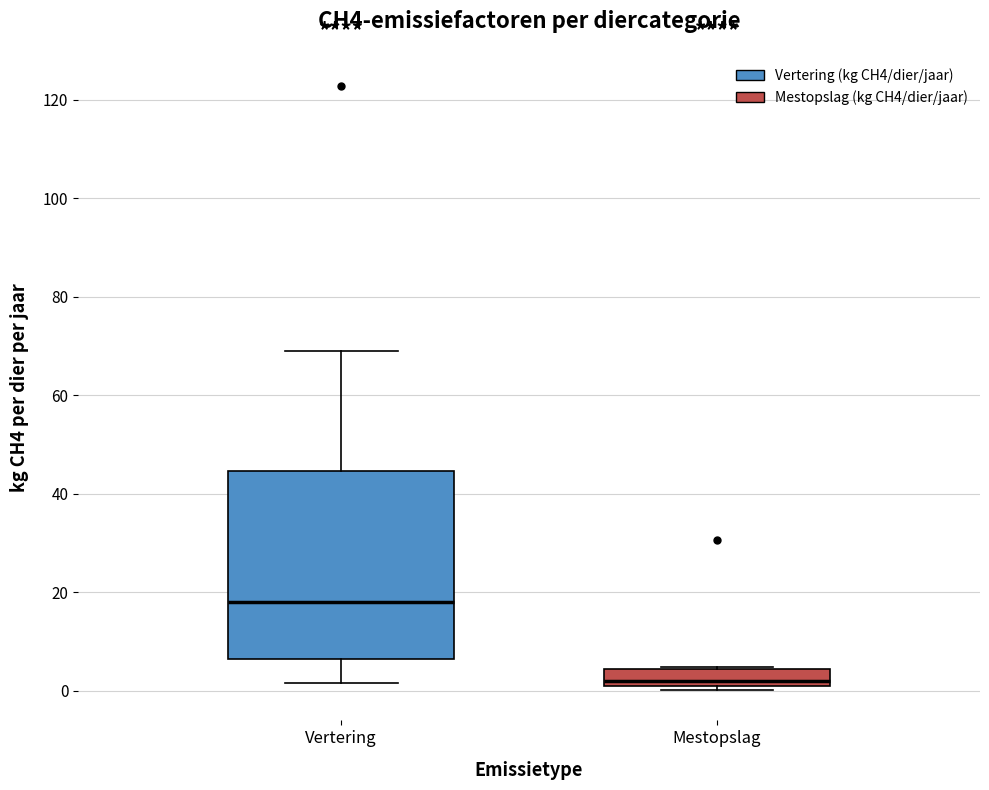

Reading left to right, read every box against the y-axis: the position of its median line, the range the box covers, and the ends of its whiskers. The values are not printed on the chart, so give them approximately, as read against the axis.

Vertering: median 18, box 6 to 44, whiskers 2 to 68
Mestopslag: median 2, box 0 to 4, whiskers 0 (just below the box's lower edge) to 4